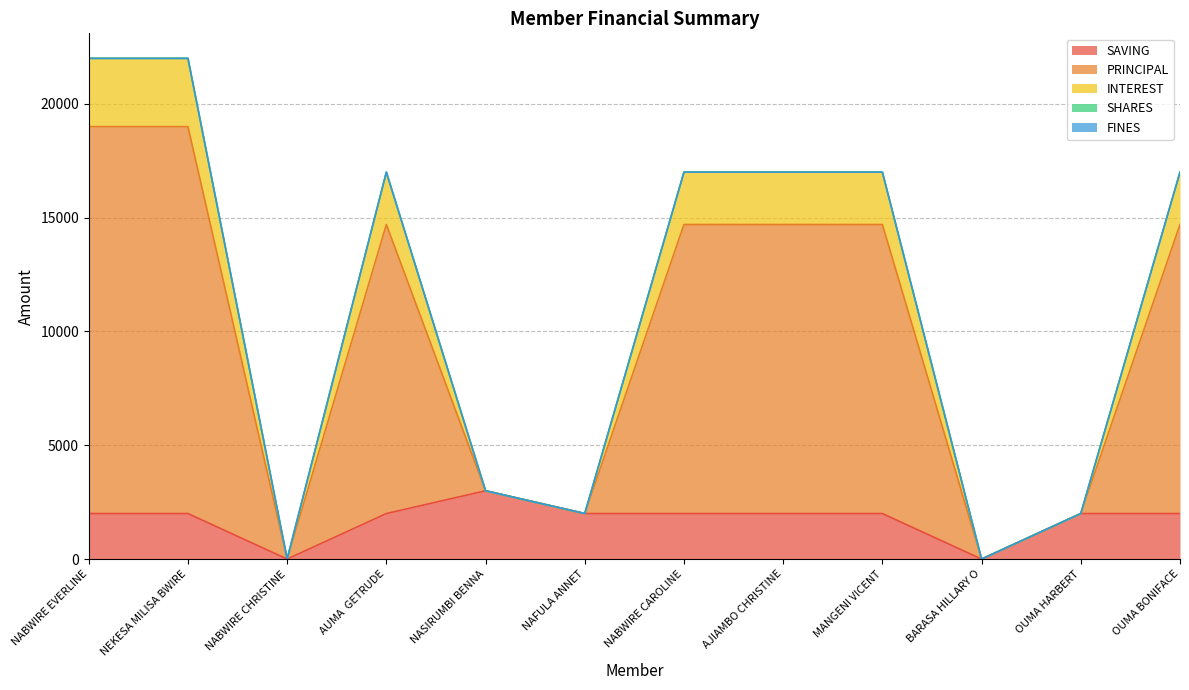

The value of PRINCIPAL at NABWIRE CHRISTINE is 12049. True or false?

False